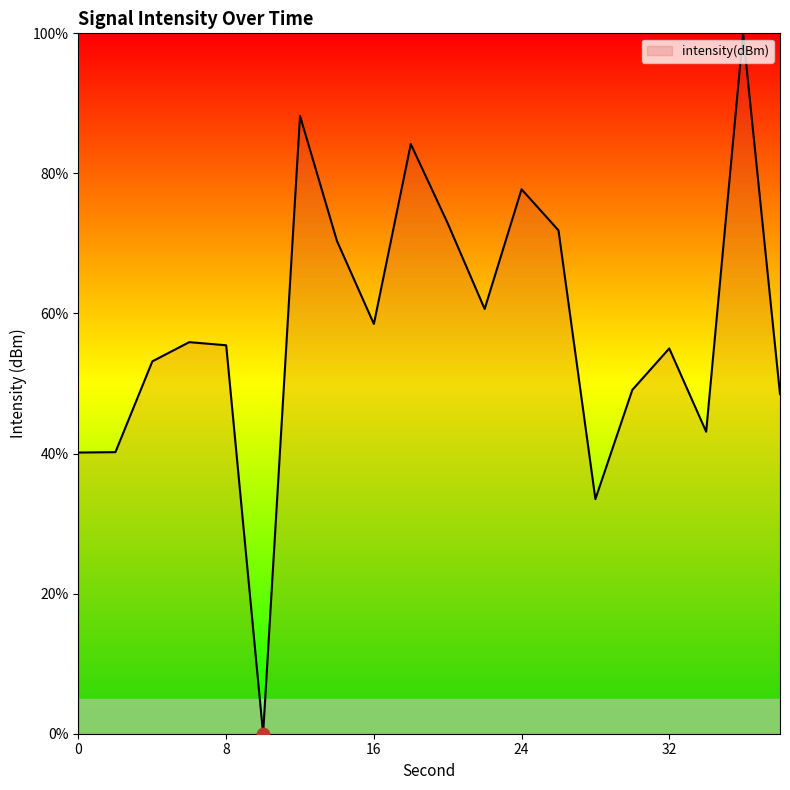

What is the difference between the maximum and minimum values?

100.0